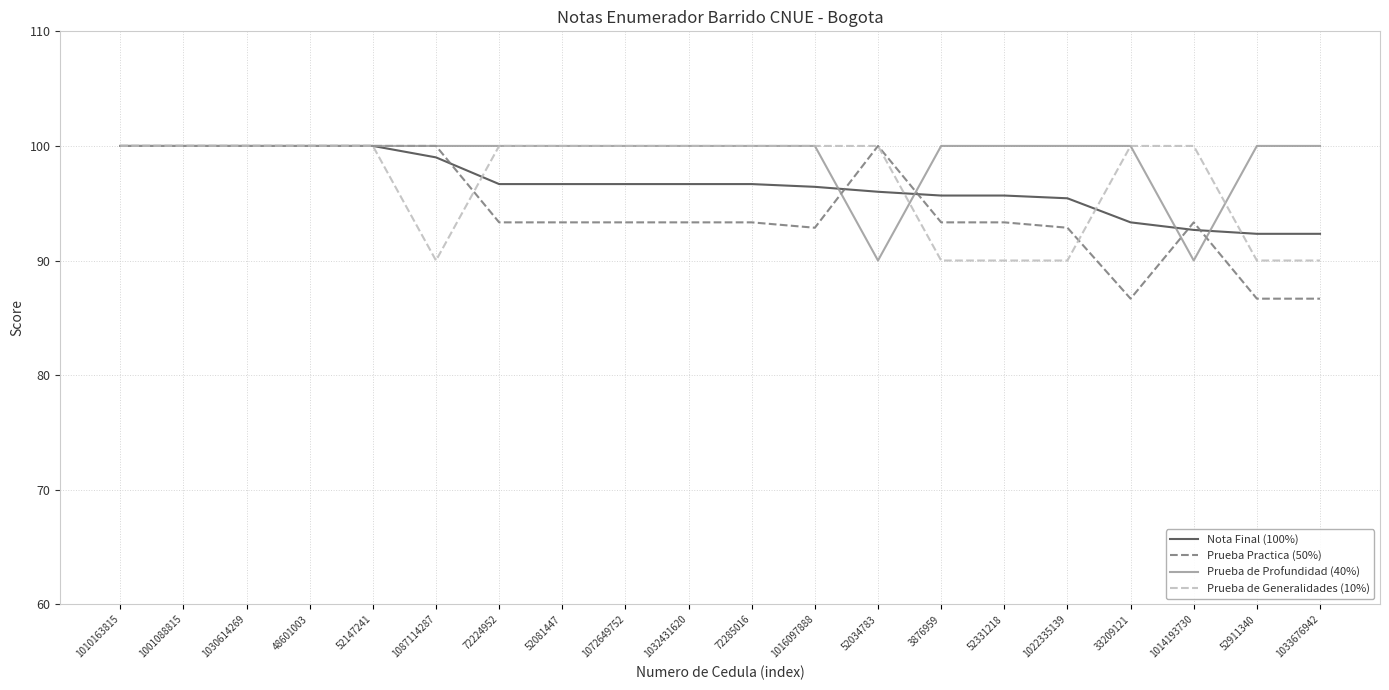

Which series has the largest range (max minus min)?

Prueba Practica (50%)